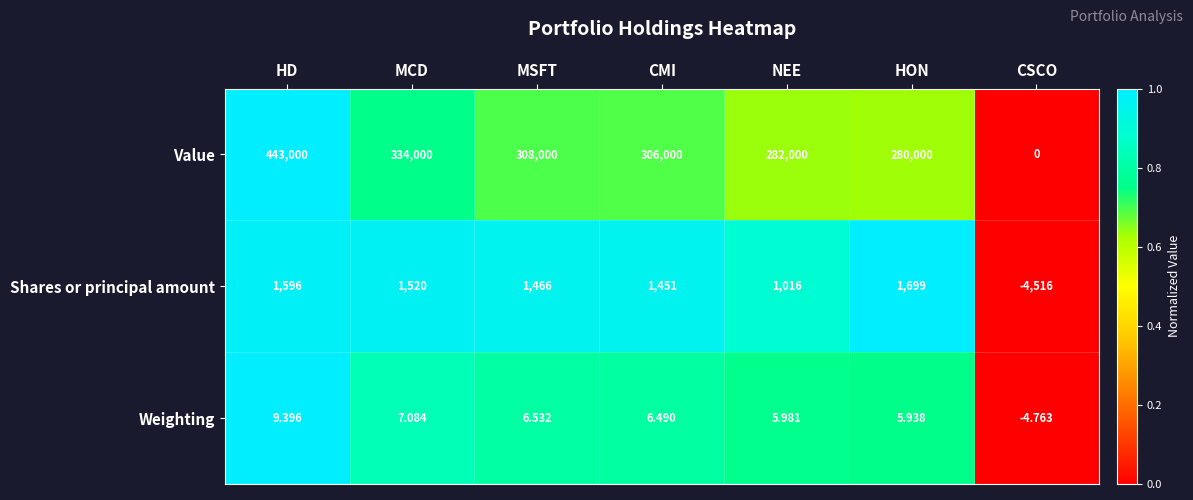

List the series in order of their peak value, highest first.

Value, Shares or principal amount, Weighting